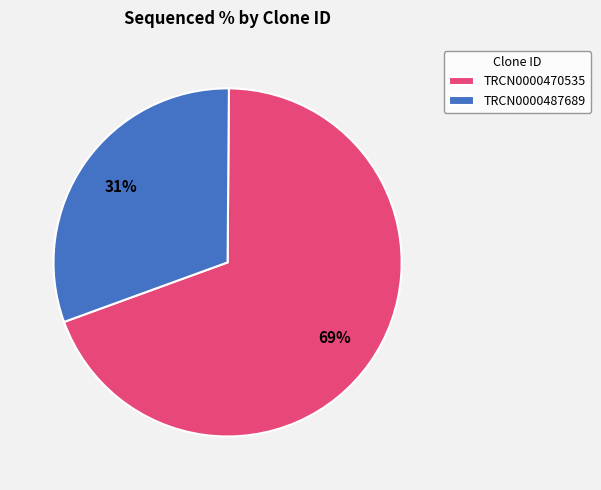

Which has a higher value, TRCN0000470535 or TRCN0000487689?

TRCN0000470535